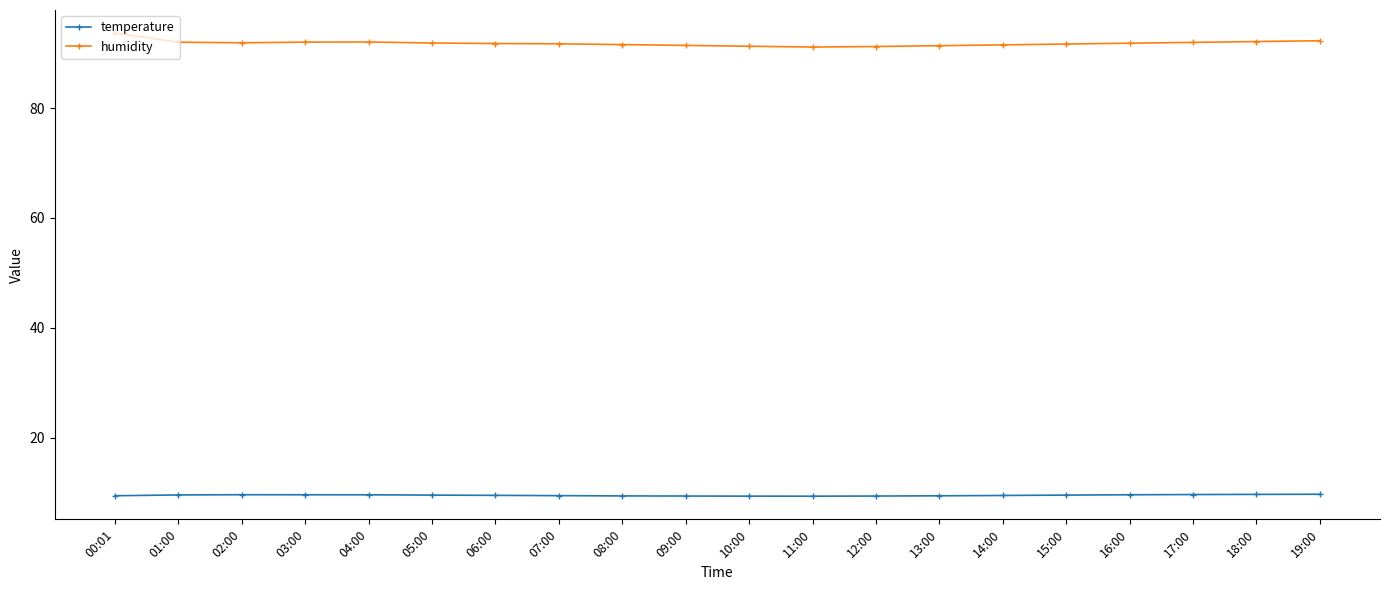

What is the label of the 6th point from the left?

05:00